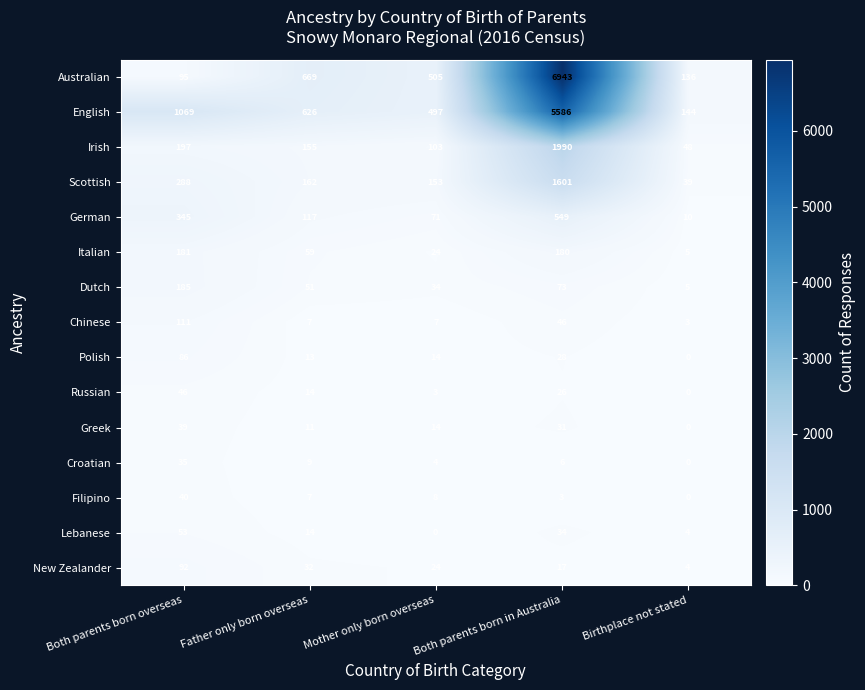

The value of German at Both parents born in Australia is 549. True or false?

True